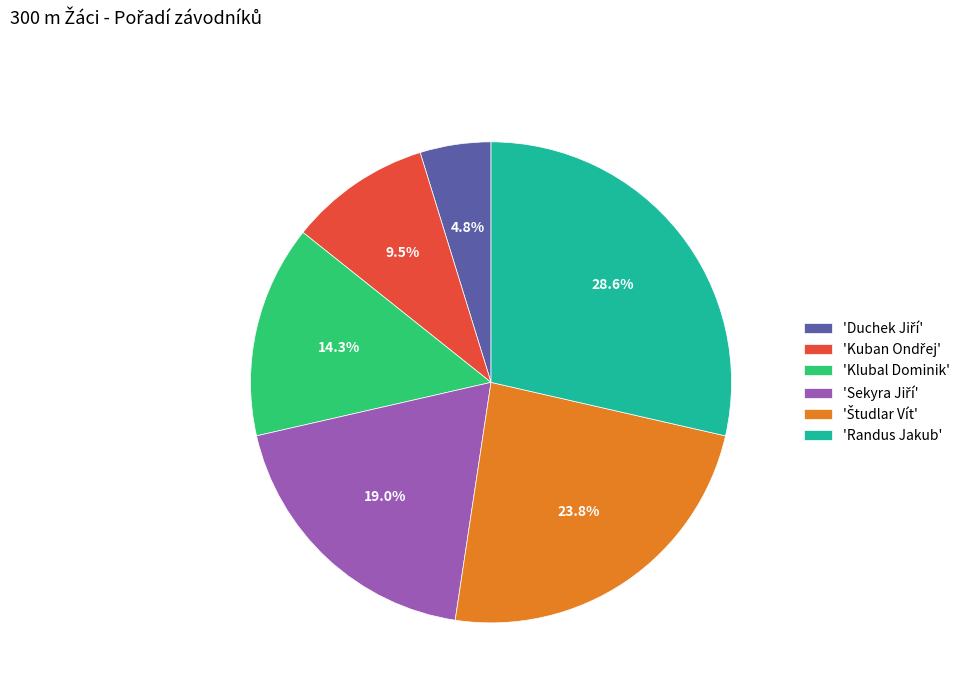

How many segments does this pie chart have?

6